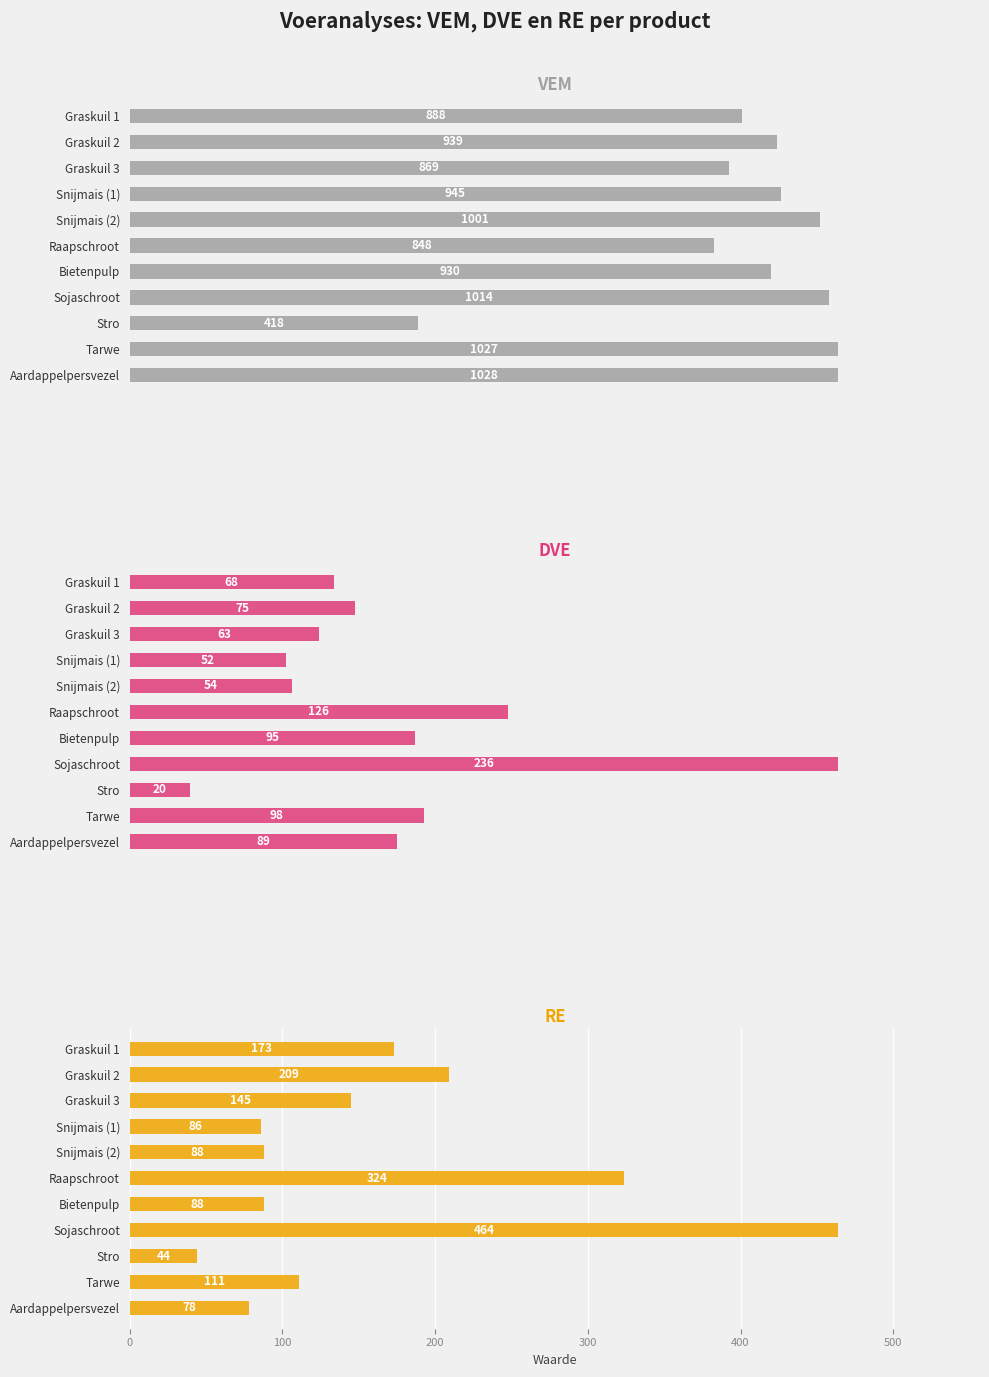

Reading left to right, list all the values displayed in this chart.

VEM: 888	939	869	945	1001	848	930	1014	418	1027	1028
DVE: 68	75	63	52	54	126	95	236	20	98	89
RE: 173	209	145	86	88	324	88	464	44	111	78